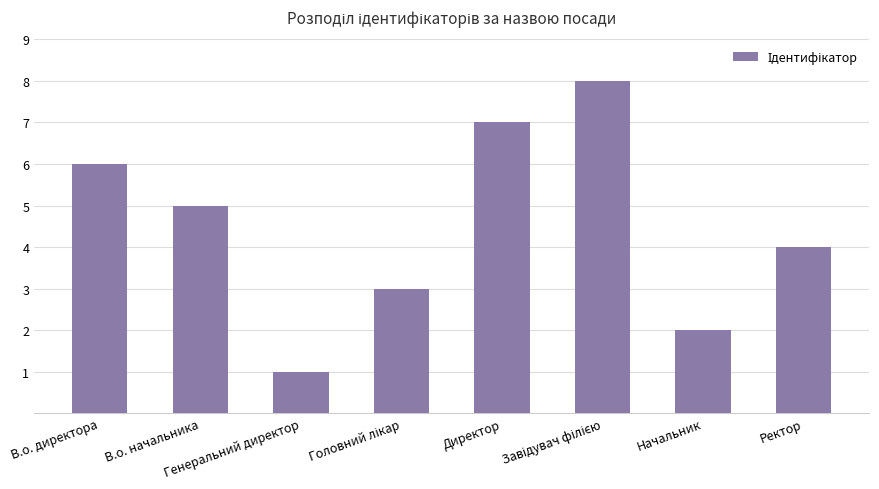

What is the difference between the second highest and second lowest values?

5